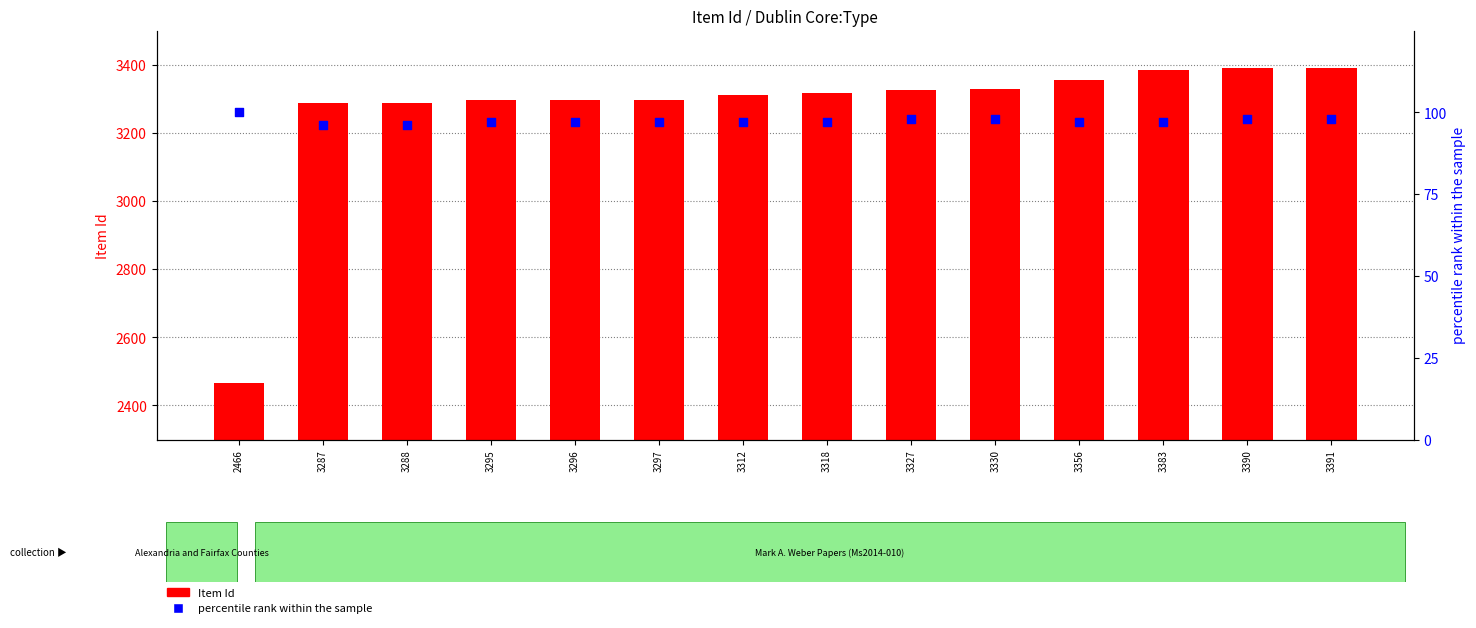

What is the total value across all series at 3287?

3383